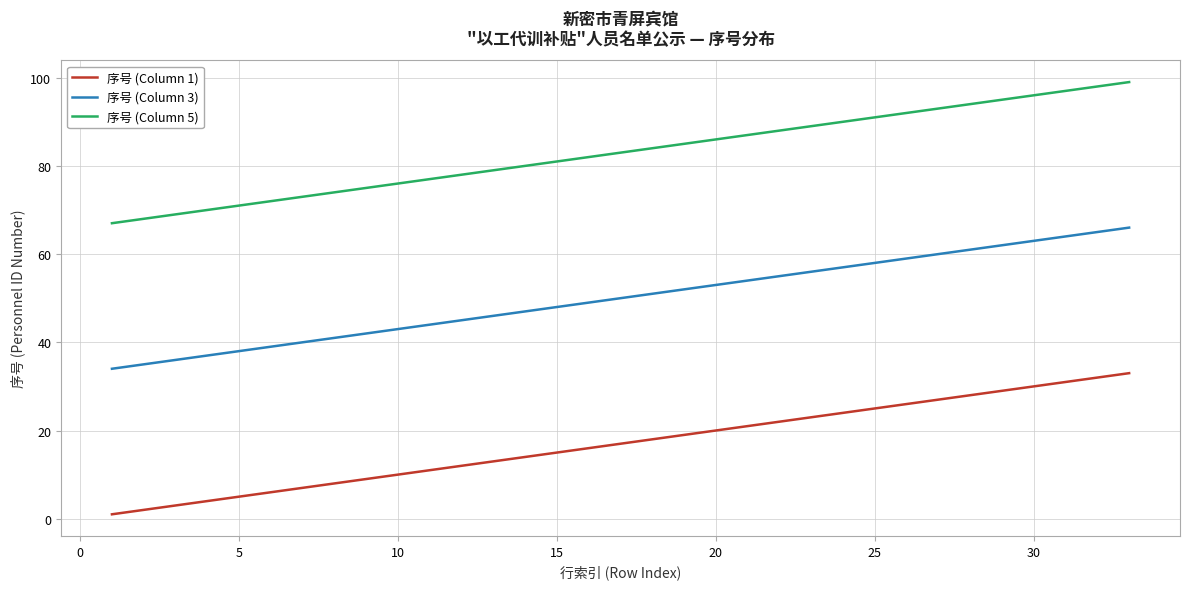

Reading left to right, extract all data points from this chart.

序号 (Column 1): 1	2	3	4	5	6	7	8	9	10	11	12	13	14	15	16	17	18	19	20	21	22	23	24	25	26	27	28	29	30	31	32	33
序号 (Column 3): 34	35	36	37	38	39	40	41	42	43	44	45	46	47	48	49	50	51	52	53	54	55	56	57	58	59	60	61	62	63	64	65	66
序号 (Column 5): 67	68	69	70	71	72	73	74	75	76	77	78	79	80	81	82	83	84	85	86	87	88	89	90	91	92	93	94	95	96	97	98	99